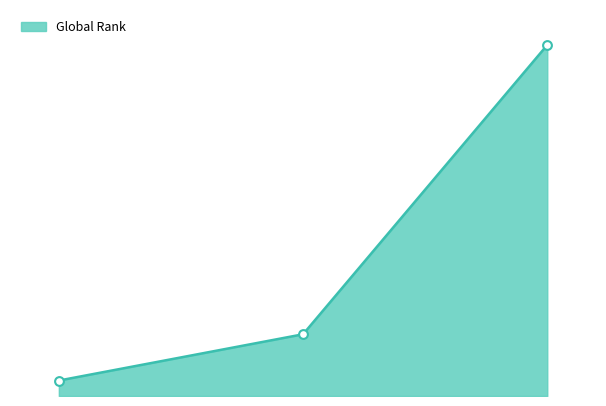

Is this an area chart (filled region under the line)?

Yes